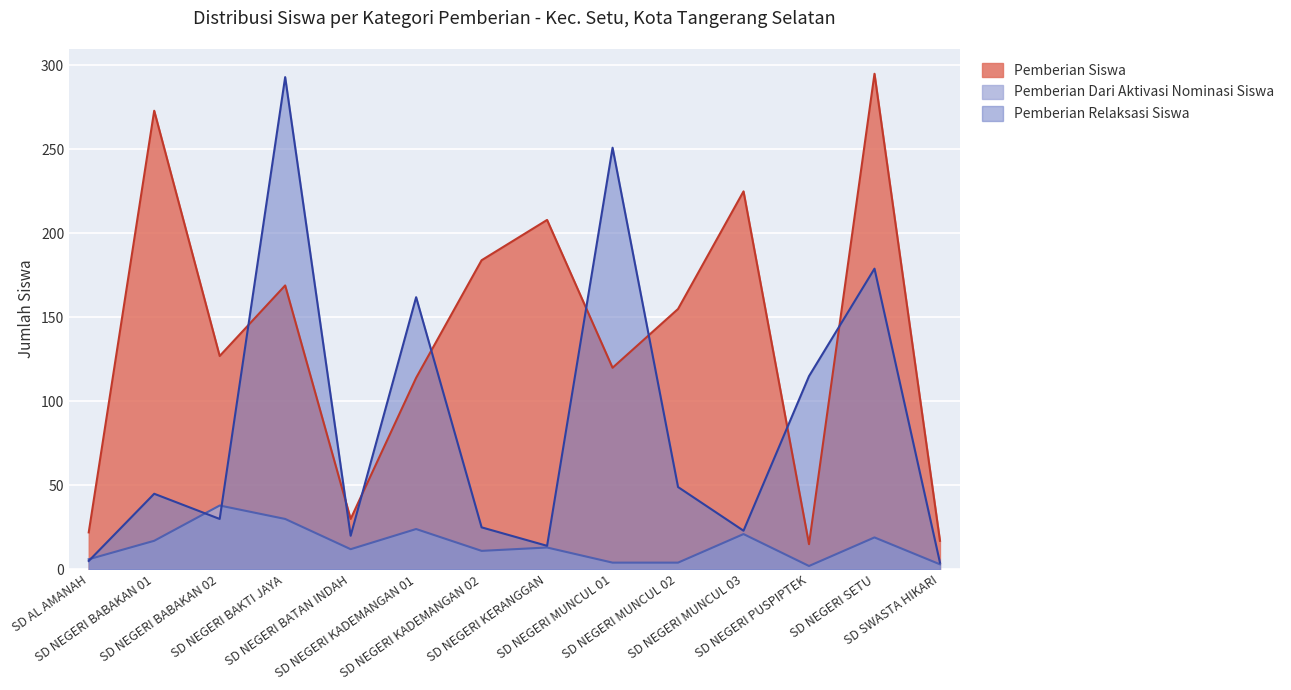

Where does the Pemberian Dari Aktivasi Nominasi Siswa series first go above 13?

SD NEGERI BABAKAN 01